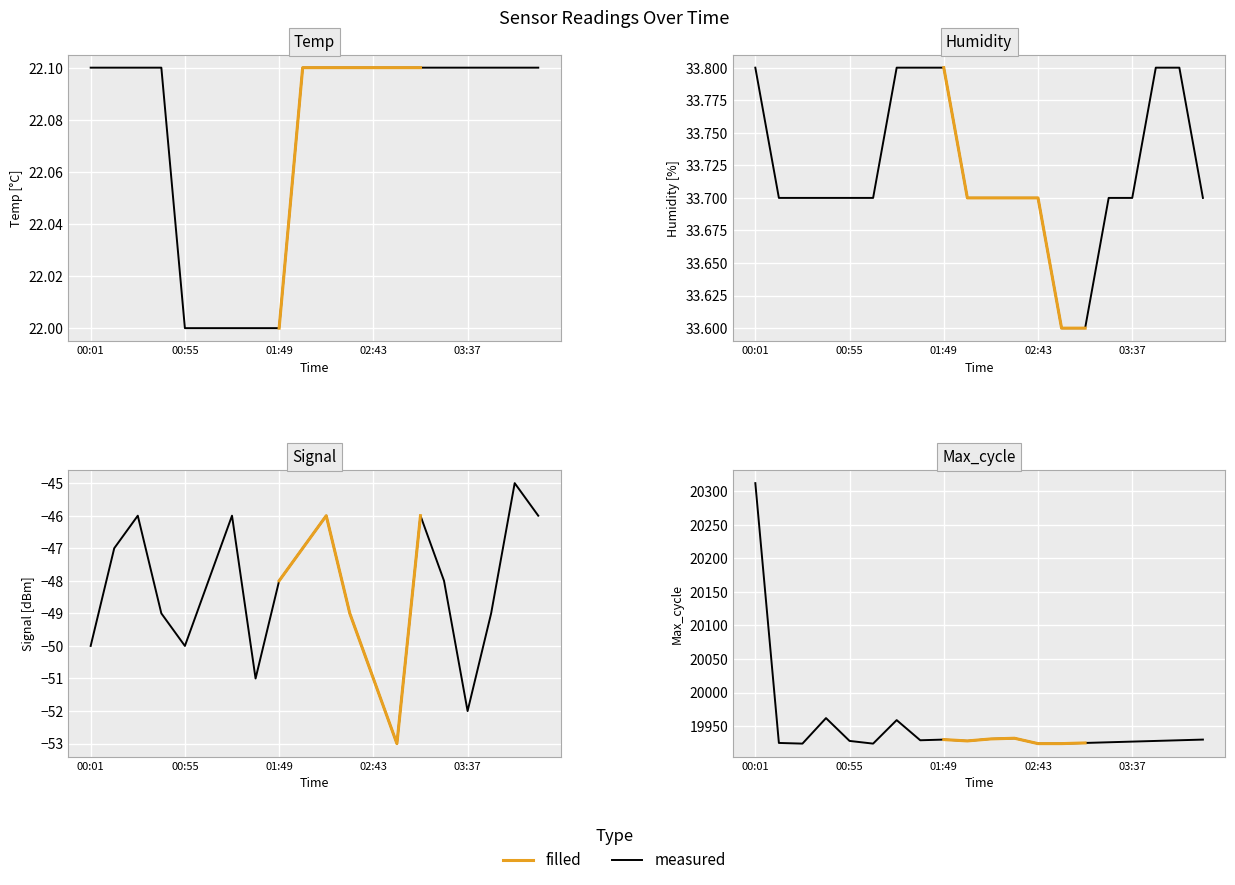

At how many categories does at least one series exceed 4351?

20